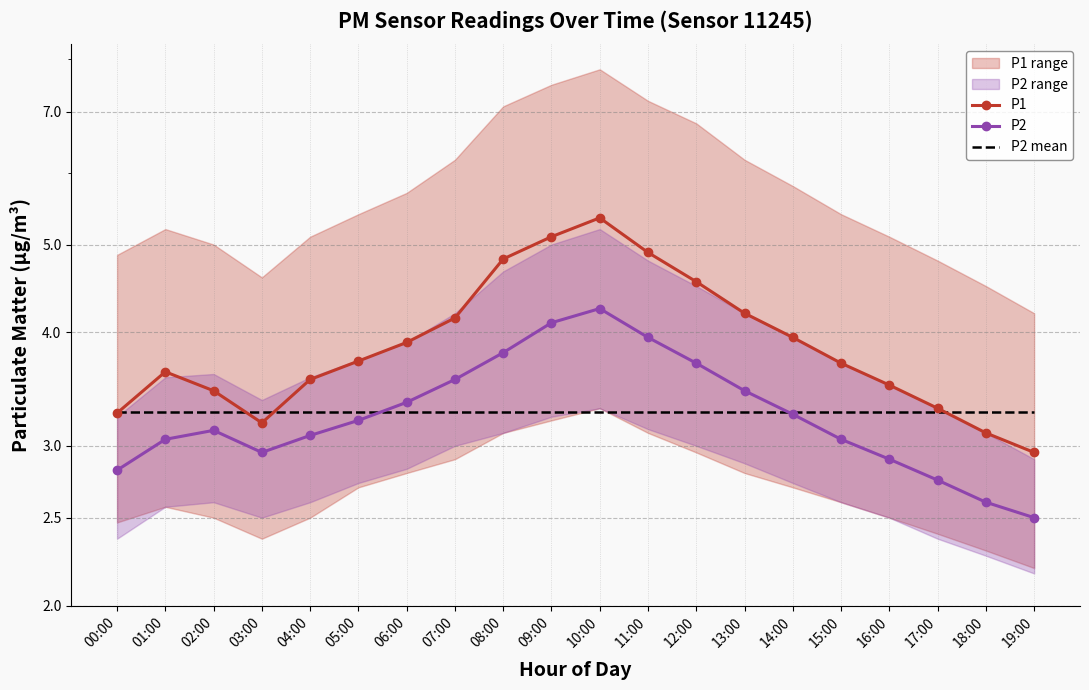

At which label is P1 closest to 4?

14:00